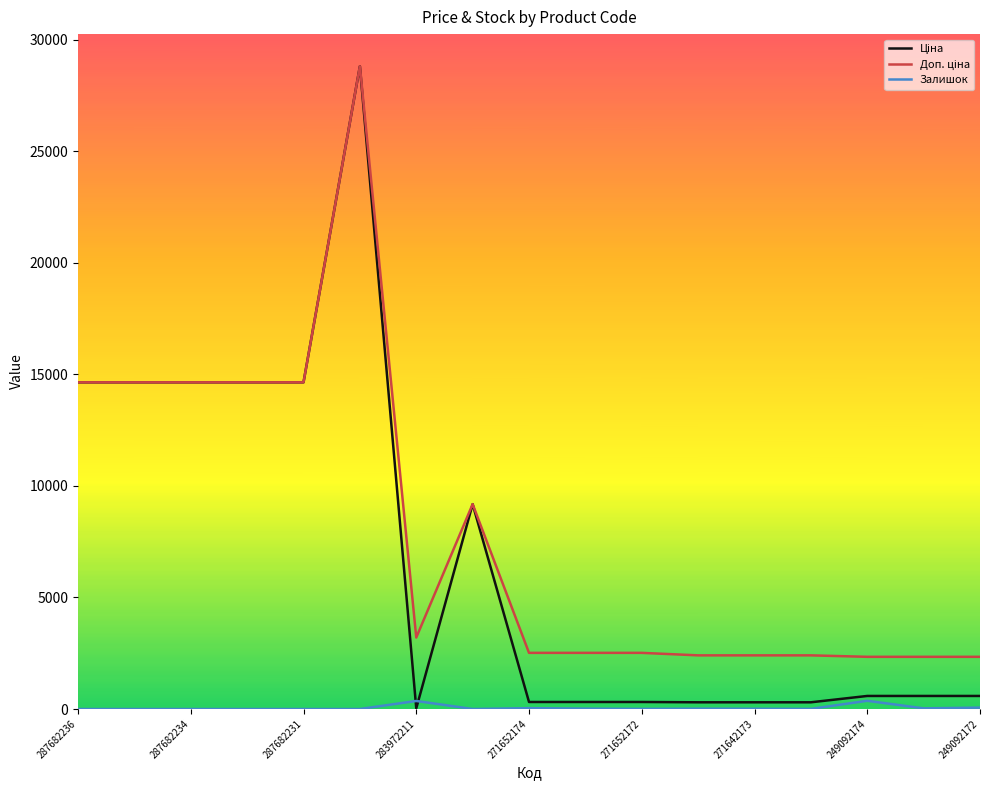

How many lines are shown in the chart?

3